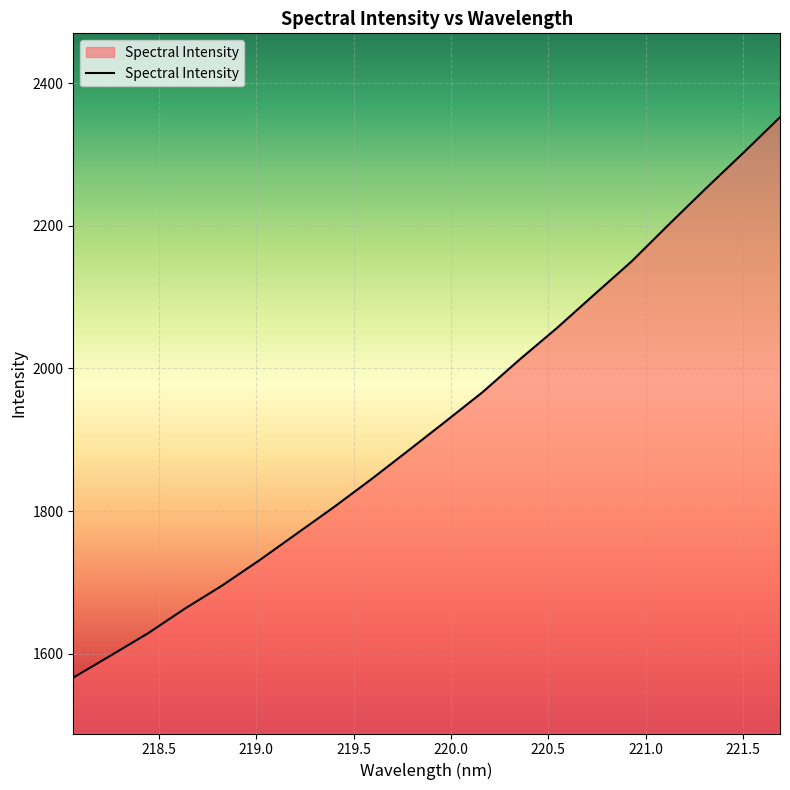

What is the minimum value shown in the chart?

1566.4